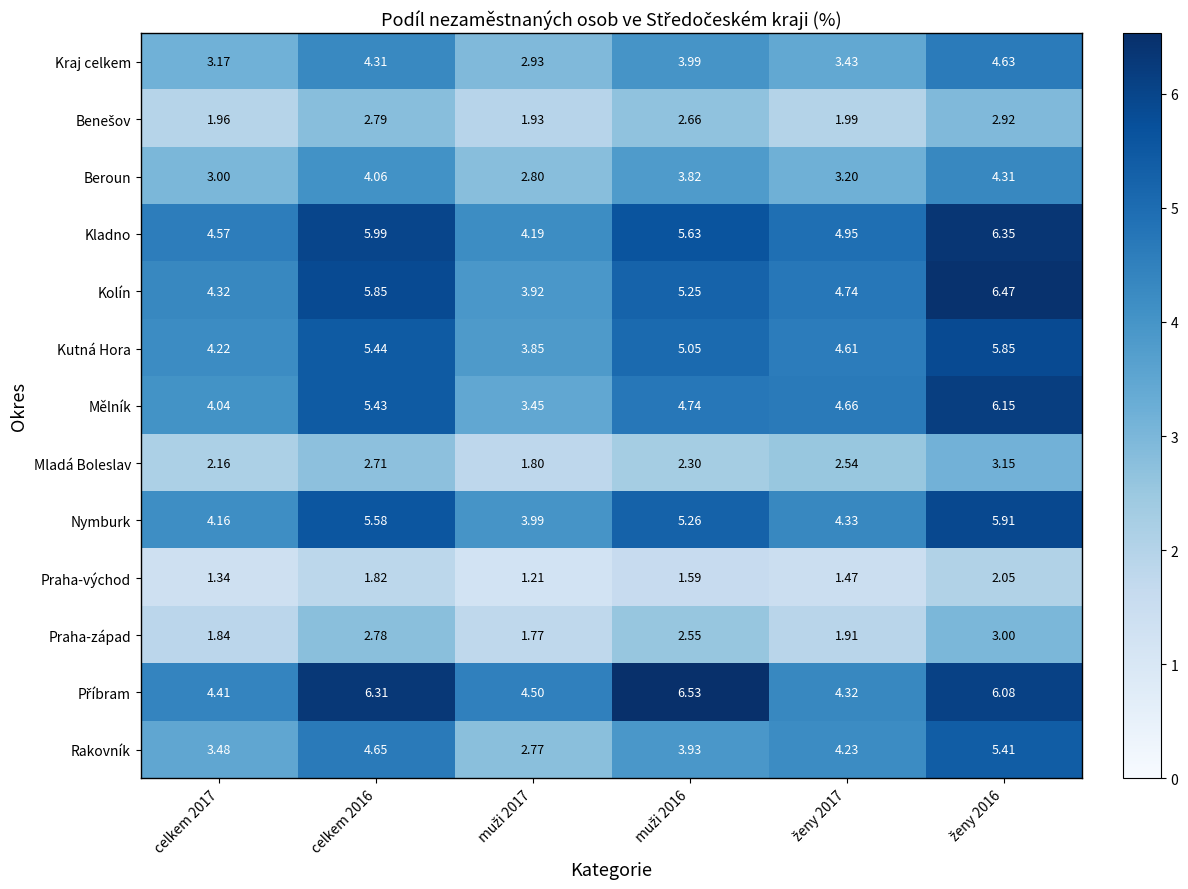

Which series has the widest spread of values?

Mělník